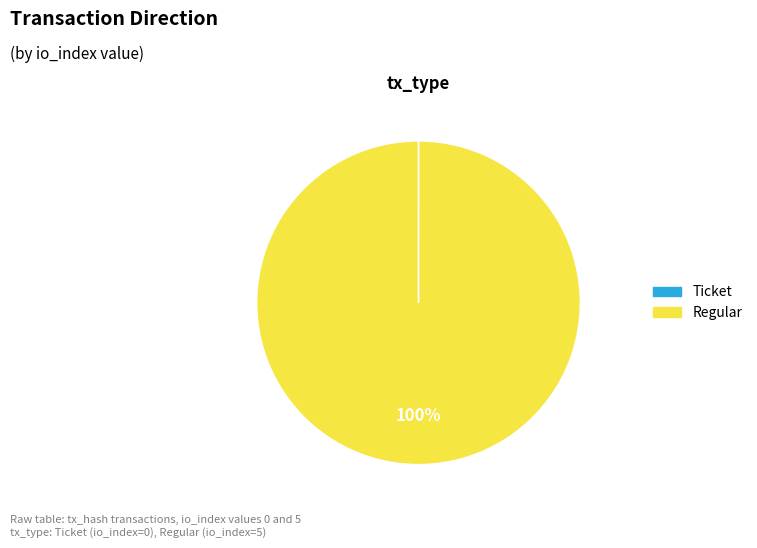

Is it true that Regular is 100% of the pie?

True